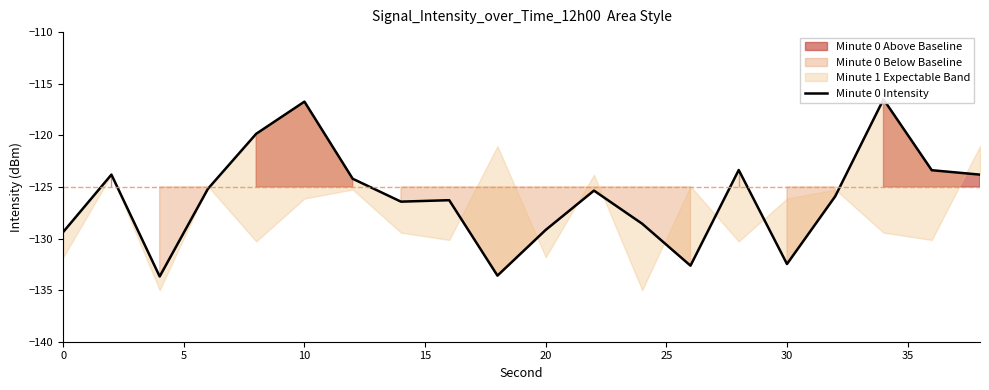

What is the sum of all values?

-2520.3